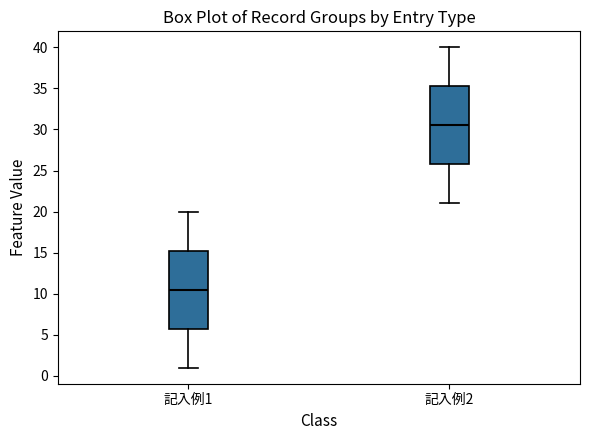

Which box has the lowest median line?

記入例1